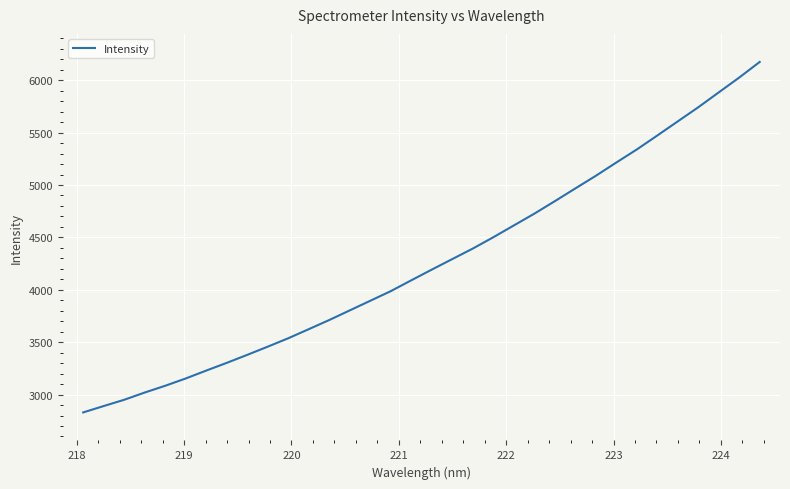

How many distinct data groups are displayed?

1